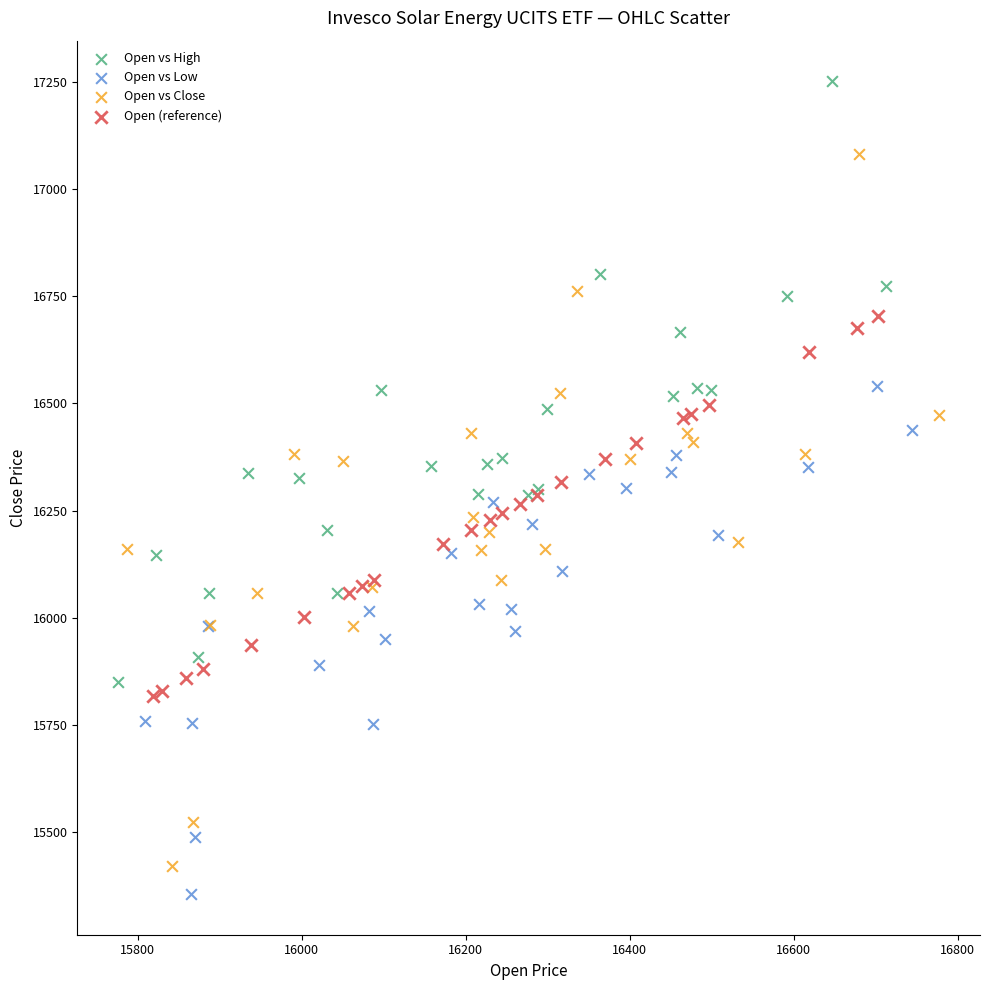

Which series has the largest Y range (max minus min)?

Open vs Close